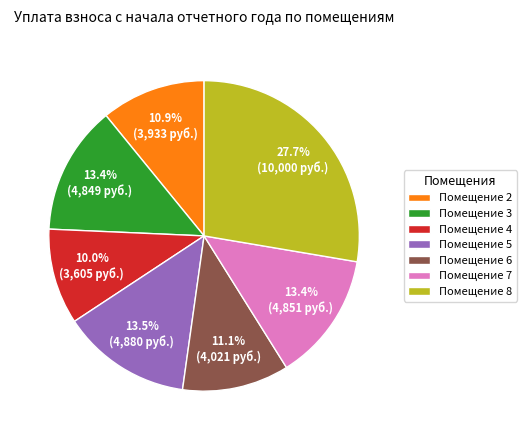

Does any single category account for the majority?

No